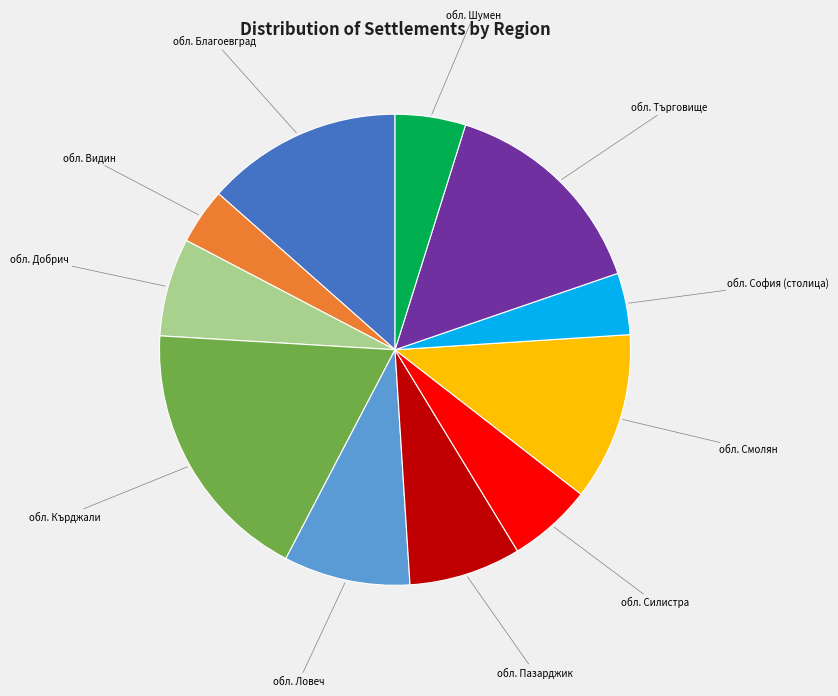

Is there any slice that represents more than half of the pie?

No